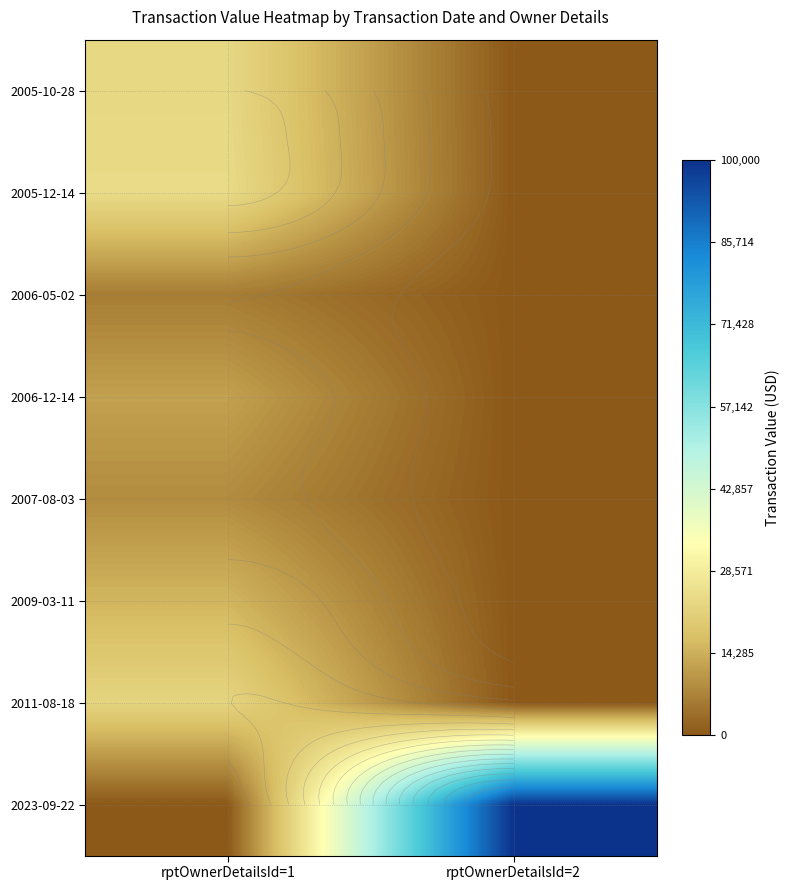

At which label does 2005-12-14 reach its peak?

rptOwnerDetailsId=1